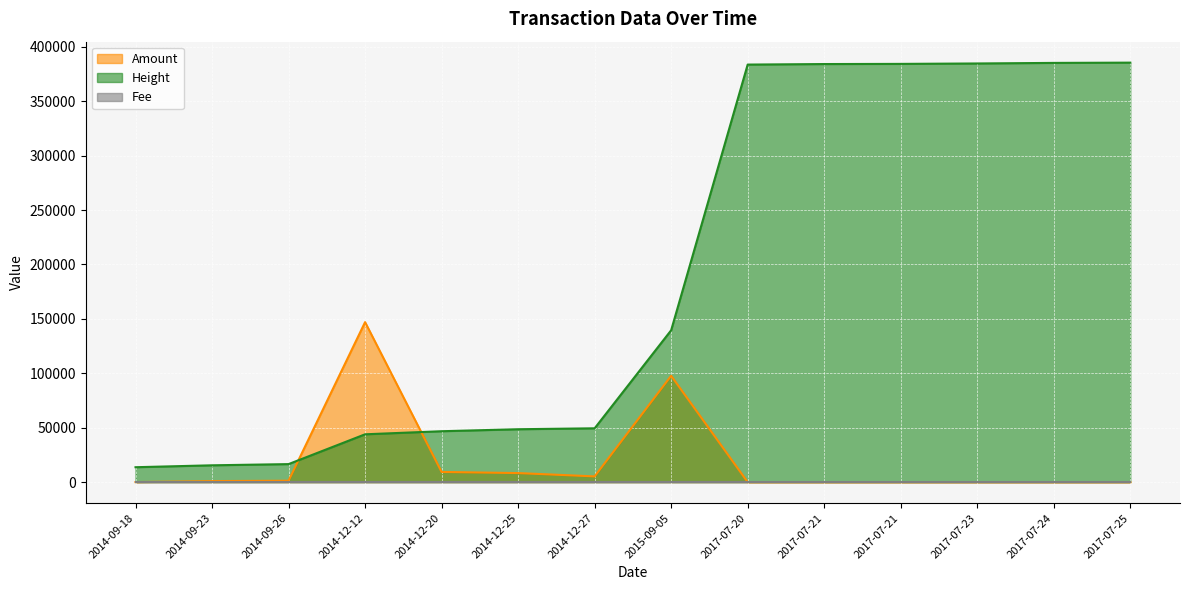

How many data points in Height are above 139536?

6